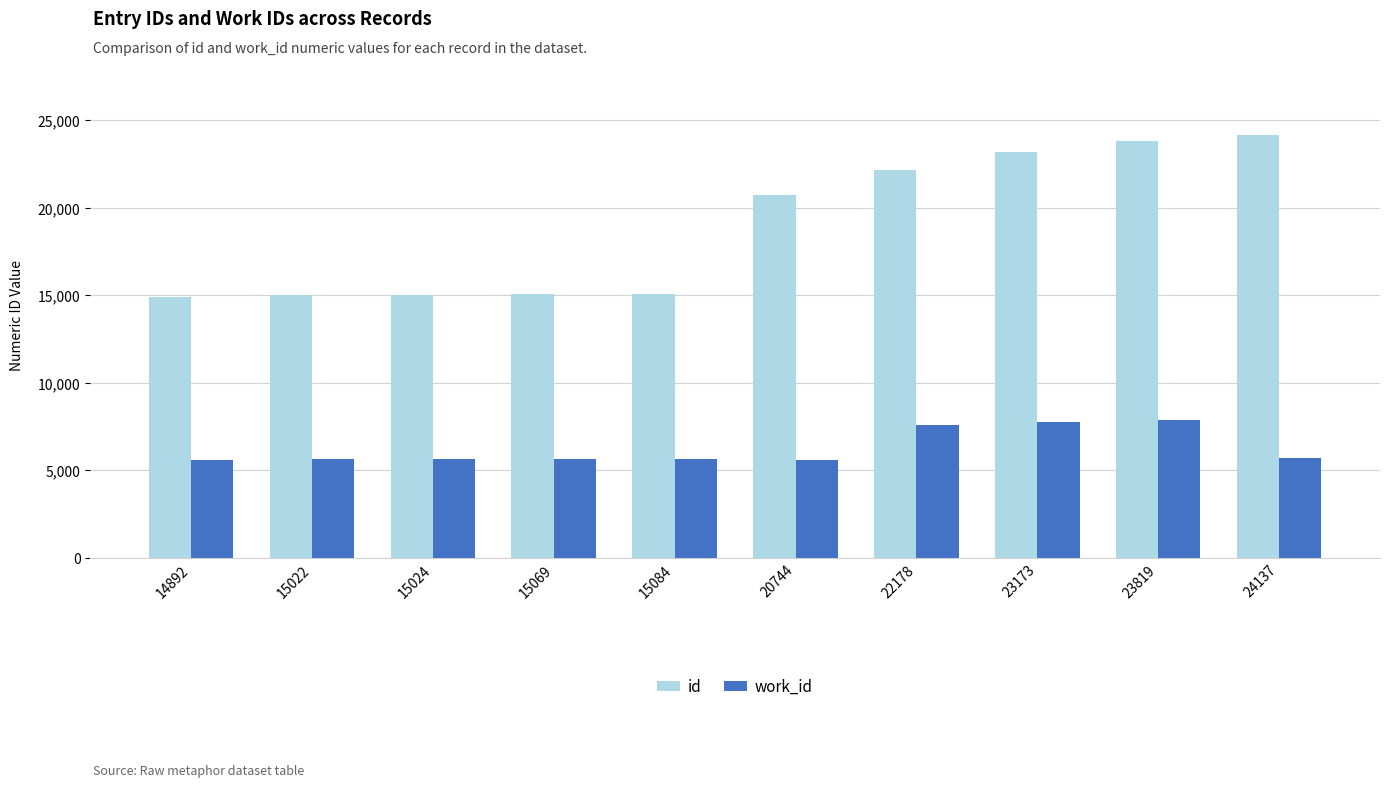

What is the difference between the maximum and minimum values in the work_id series?

2303